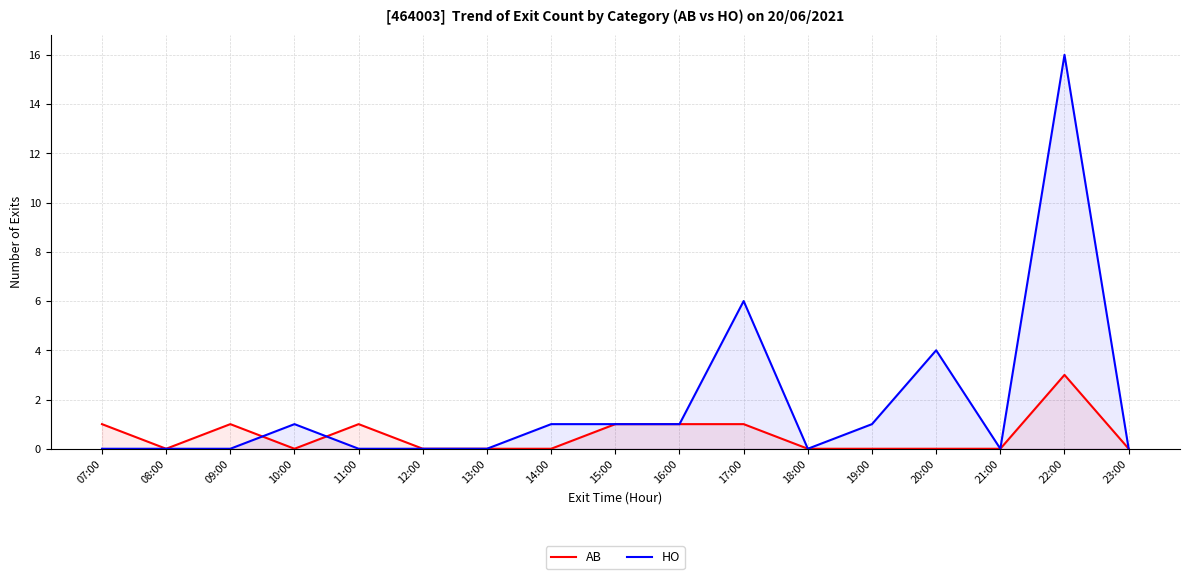

What is the label of the 6th point from the right?

18:00